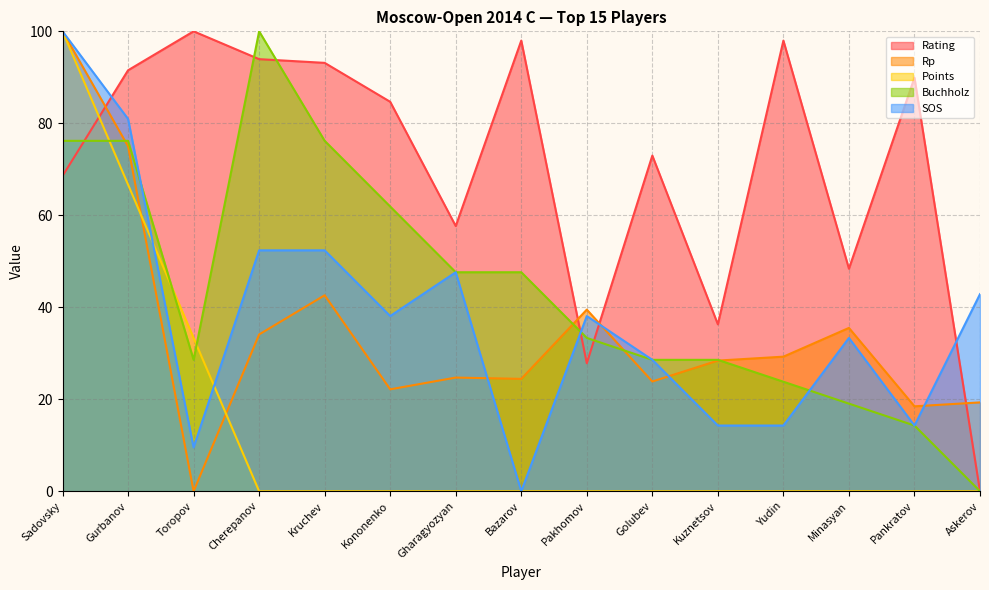

What is the sum of the Rating values at Bazarov and Askerov?

98.0